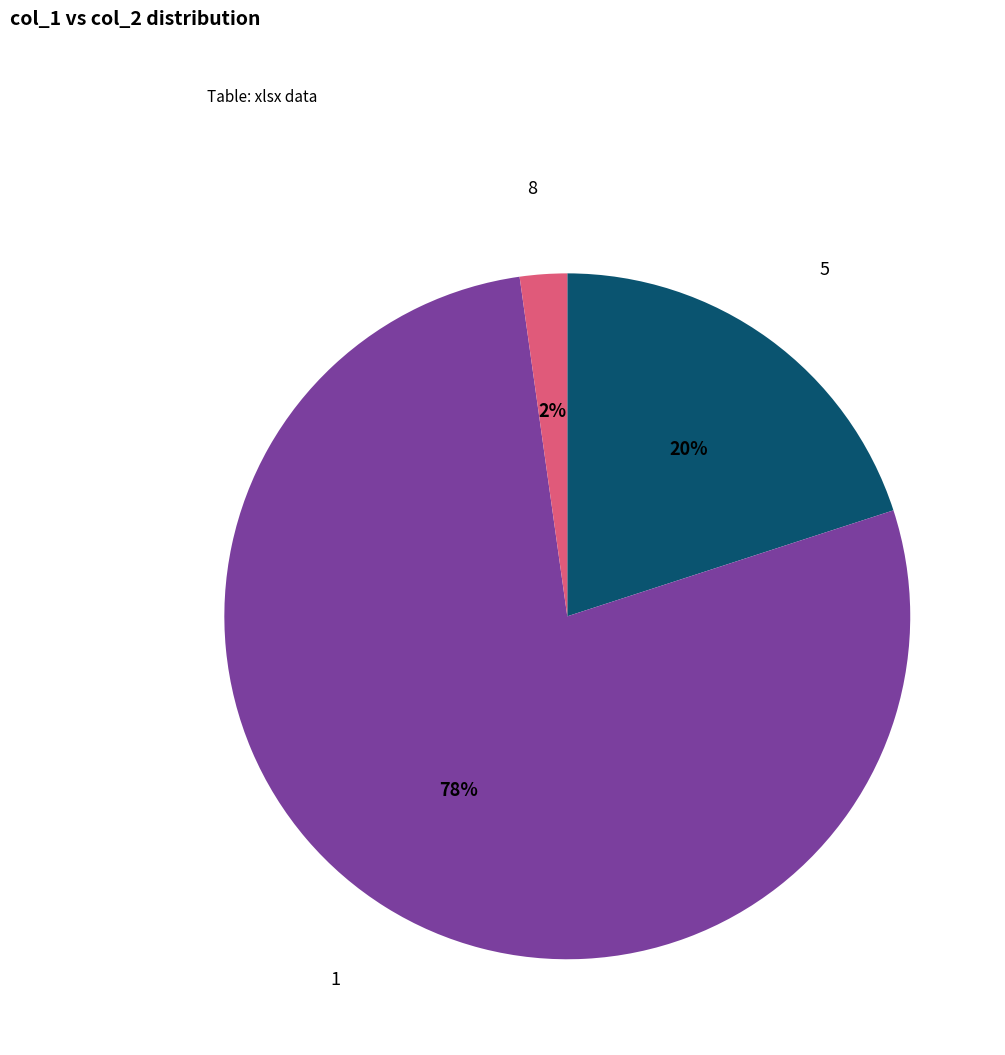

True or false: 5 accounts for 12% of the total.

False